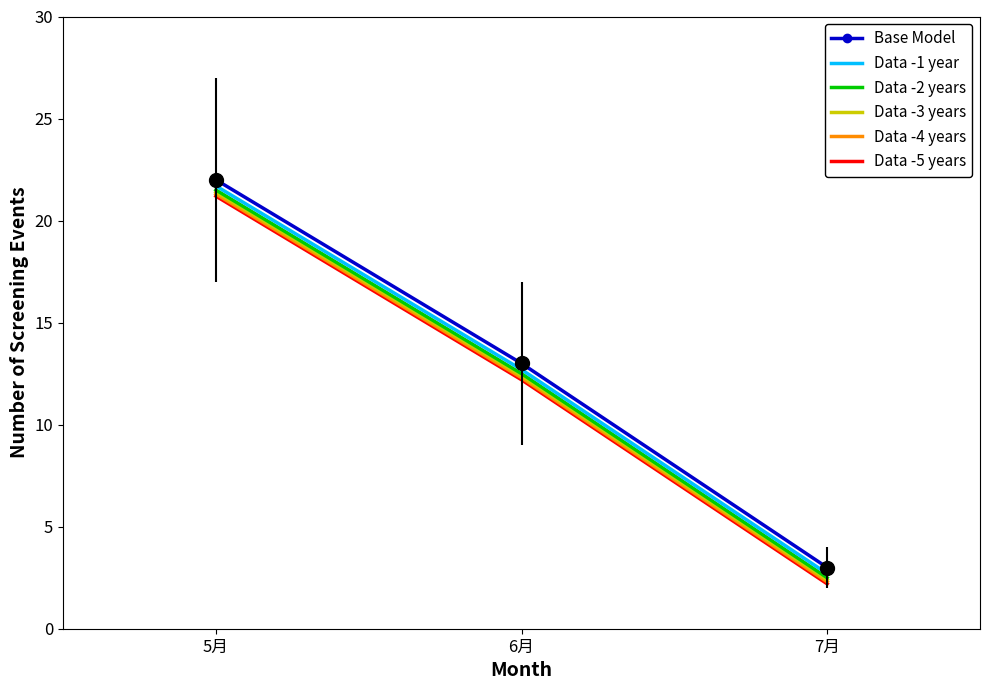

True or false: Data -4 years has a value of 17.8 at 6月.

False